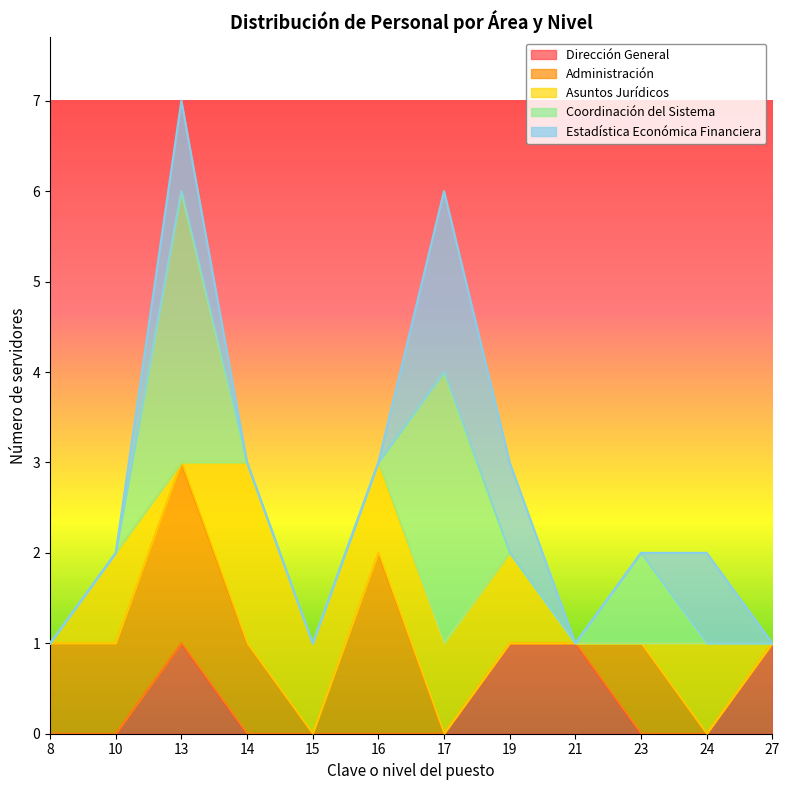

Is the value of Coordinación del Sistema at 27 greater than the value of Dirección General at 14?

Yes